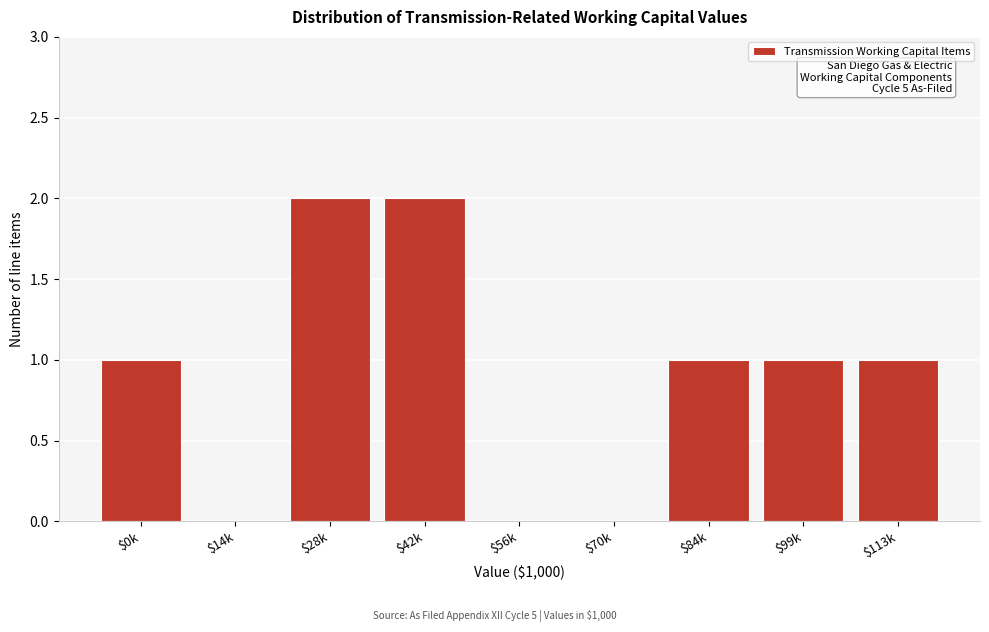

What is the sum of all values?

8